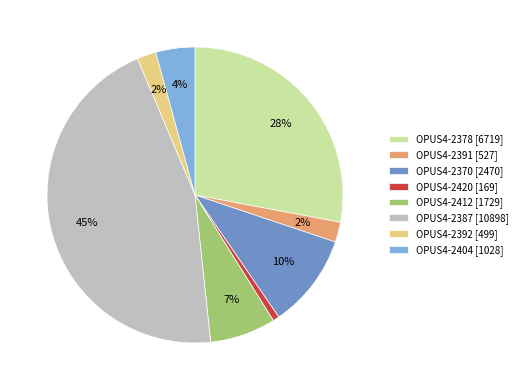

Does OPUS4-2404 represent more than half of the total?

No